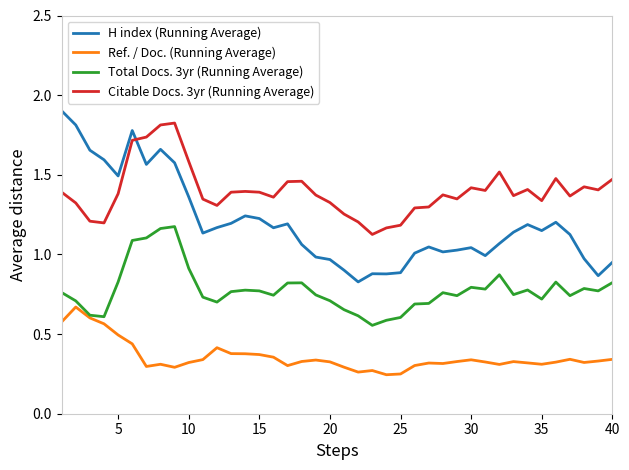

True or false: Total Docs. 3yr (Running Average) and H index (Running Average) intersect in this chart.

False